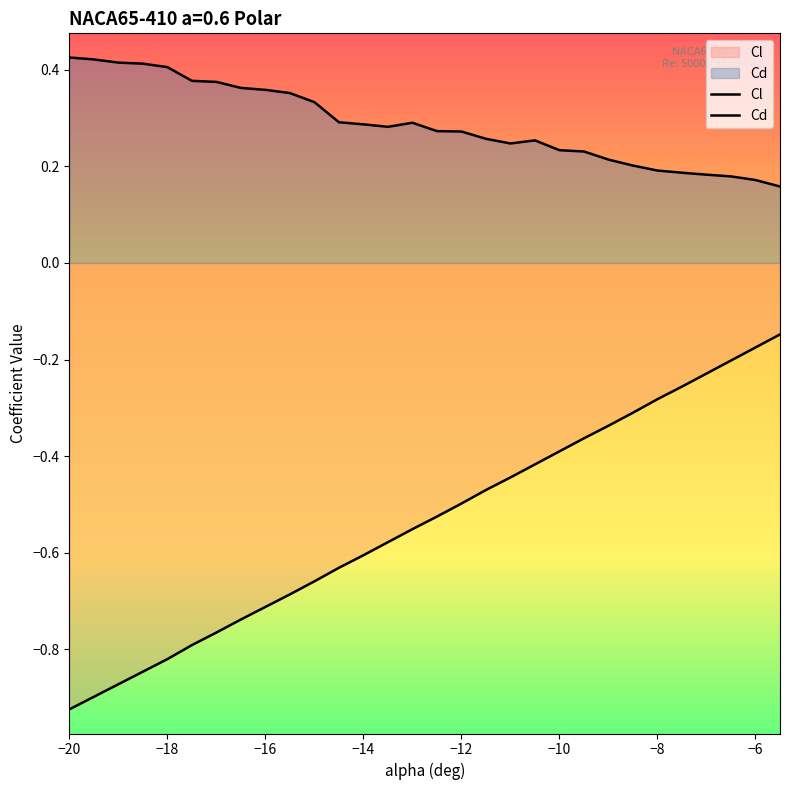

What is the difference between the highest and lowest values at -13.5?

0.9